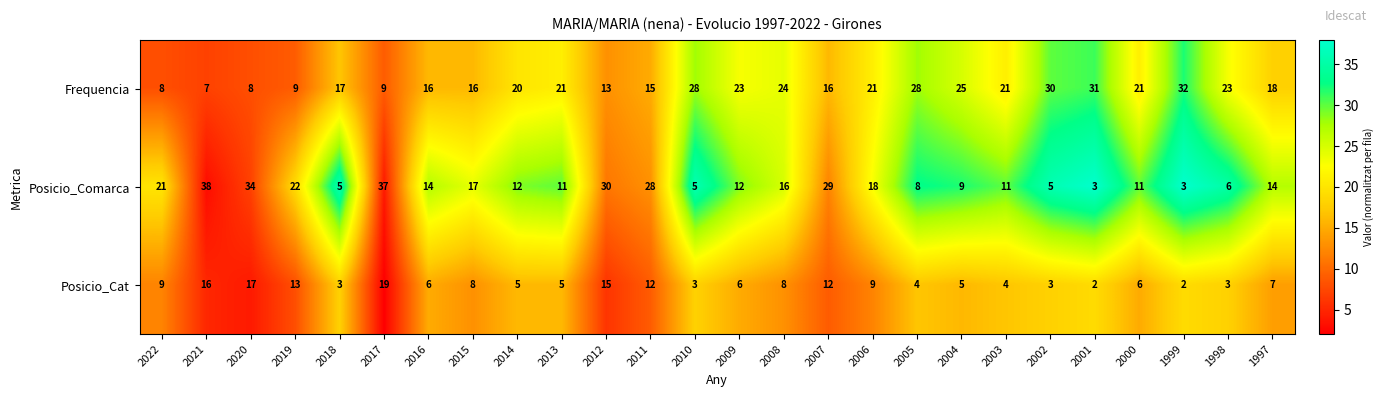

Where does the Posicio_Cat series first go above 6?

2022